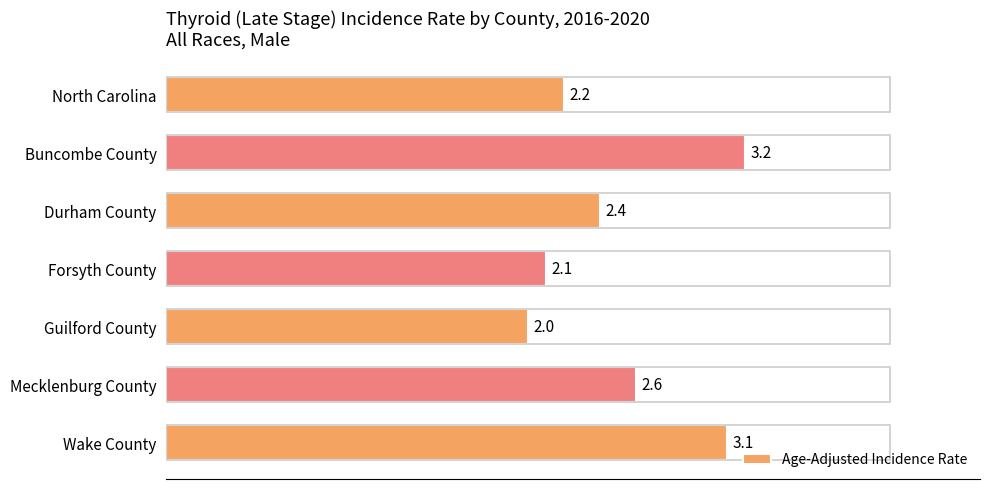

What is the difference between the second highest and second lowest values?

1.0